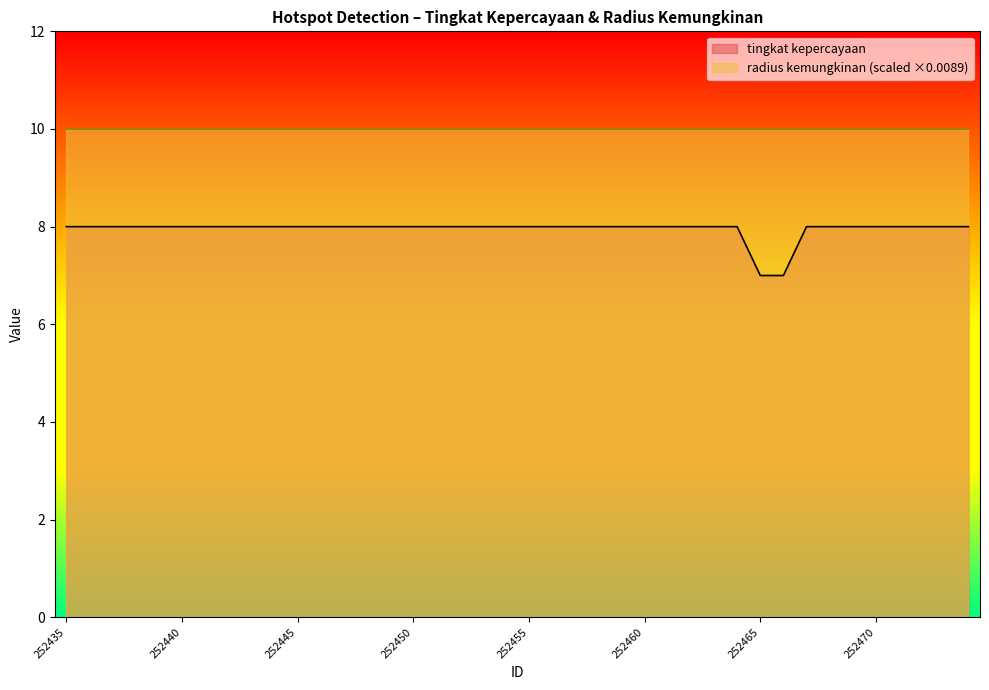

What is the value of the 4th point from the left?

8